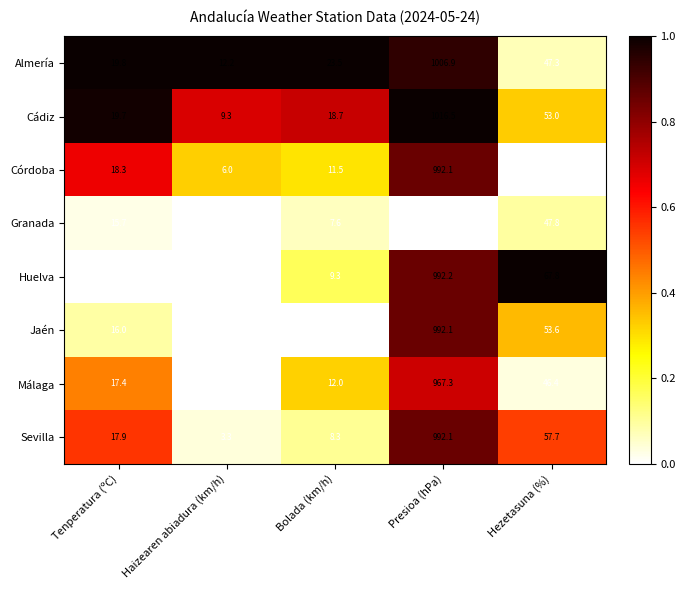

What is the maximum value shown in the chart?

1016.5